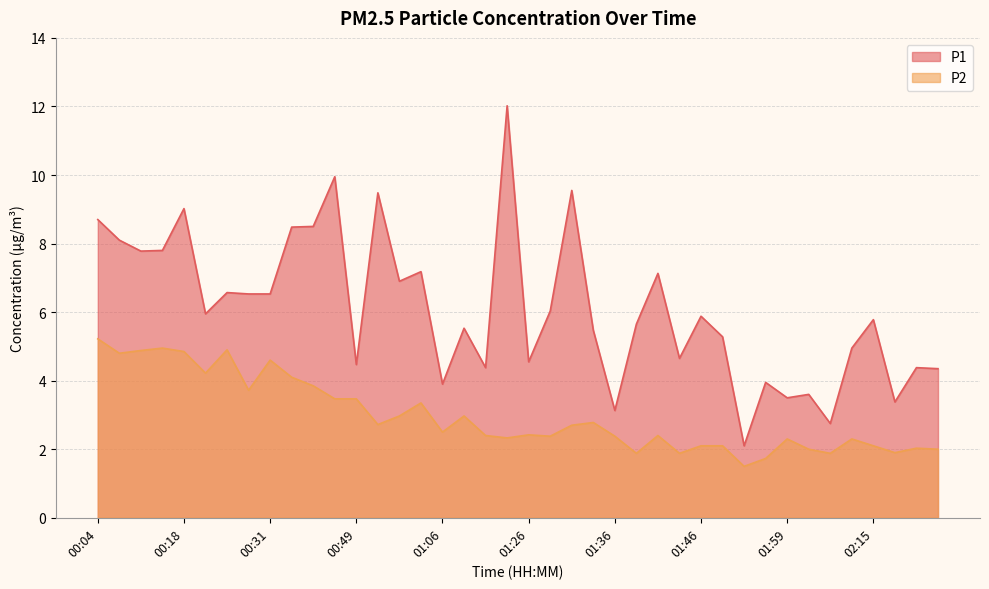

At which label does P1 reach its peak?

01:23